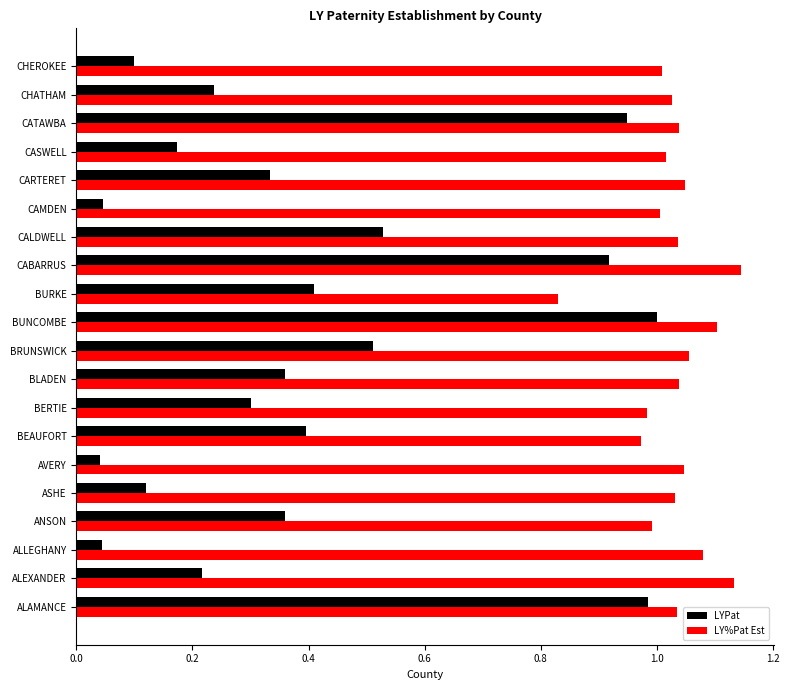

At which label does LY%Pat Est reach its minimum?

BURKE